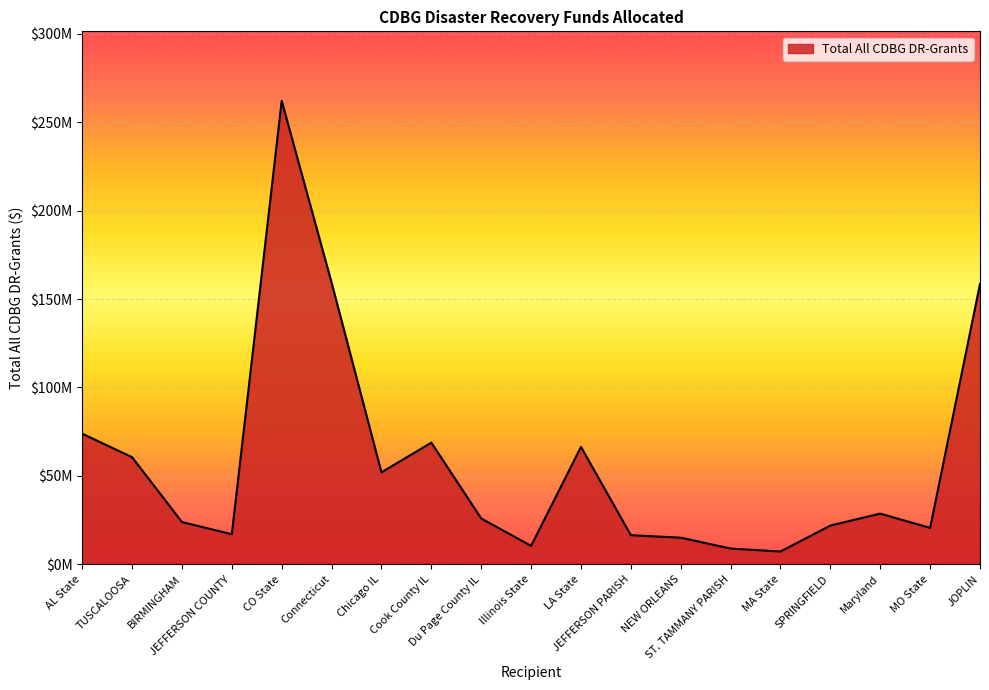

True or false: the data shows 32995976 at Cook County IL.

False